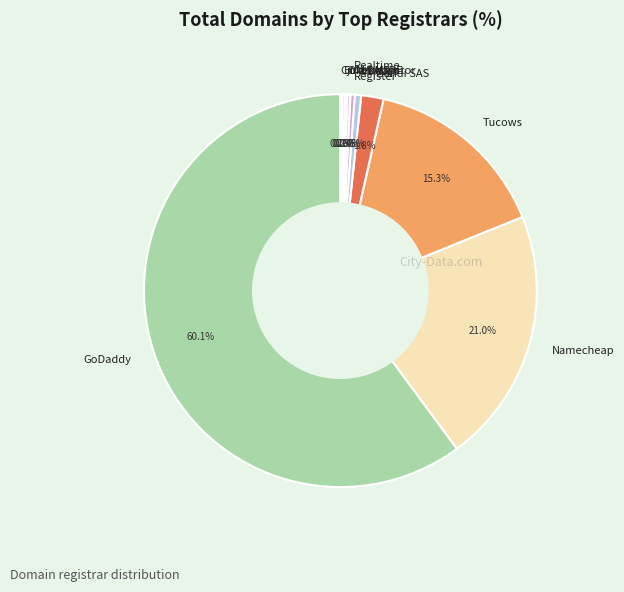

Which slice is the largest?

GoDaddy